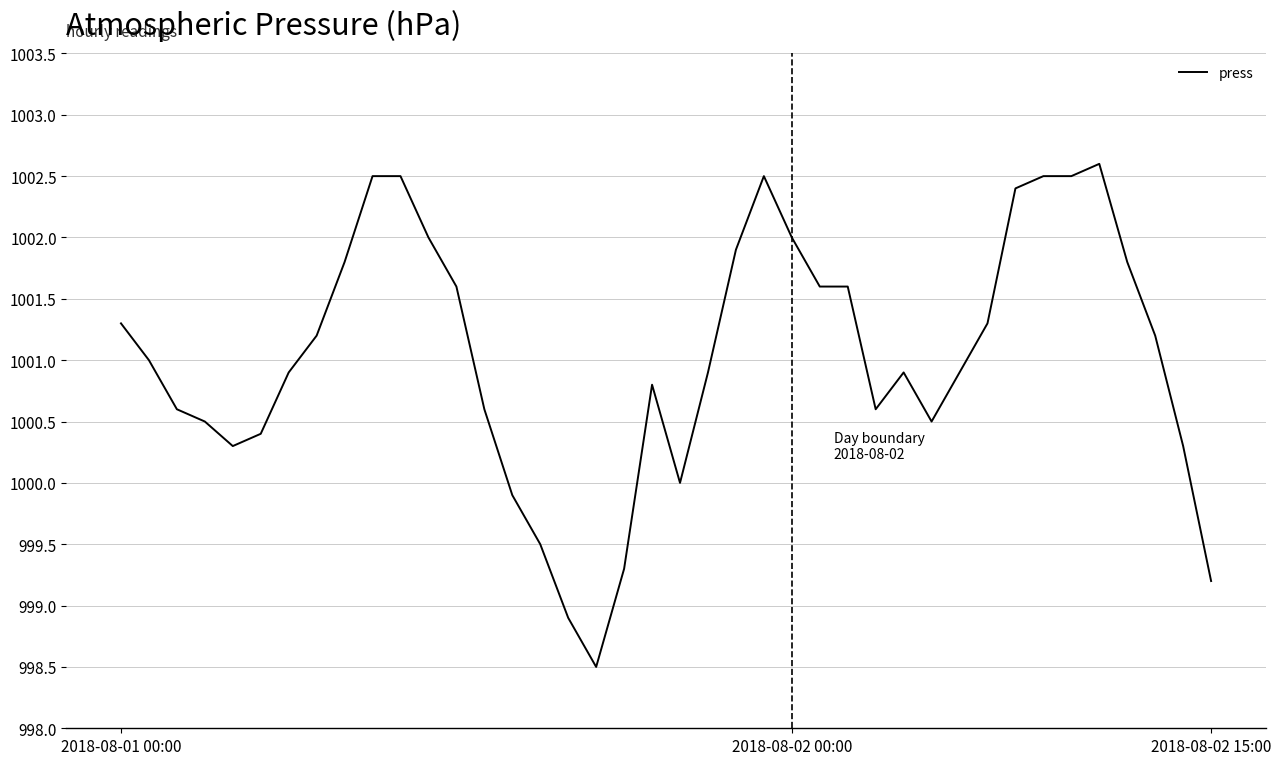

What is the maximum value shown in the chart?

1002.6